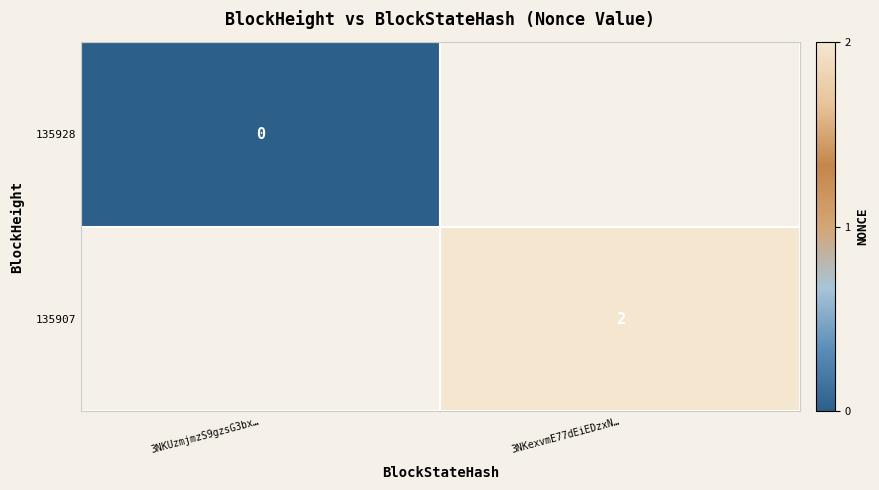

The 135907 series shows 2 at 3NKexvmE77dEiEDzxN…. True or false?

True